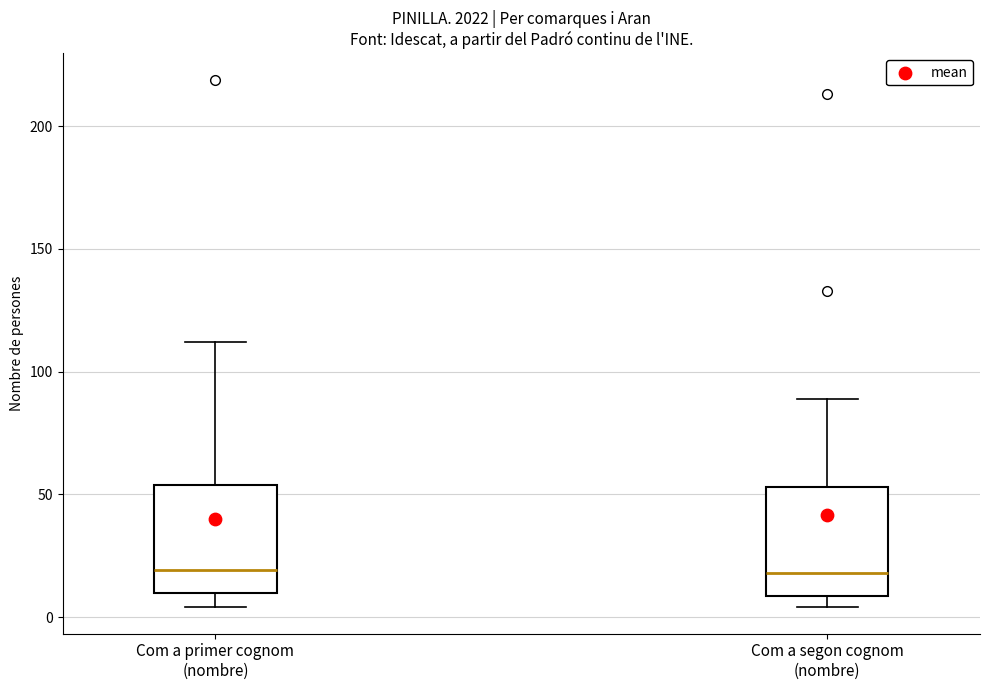

Where does the median line of the box for Com a segon cognom (nombre) sit on the y-axis? The values are not printed on the chart, so give them approximately, as read against the axis.

20